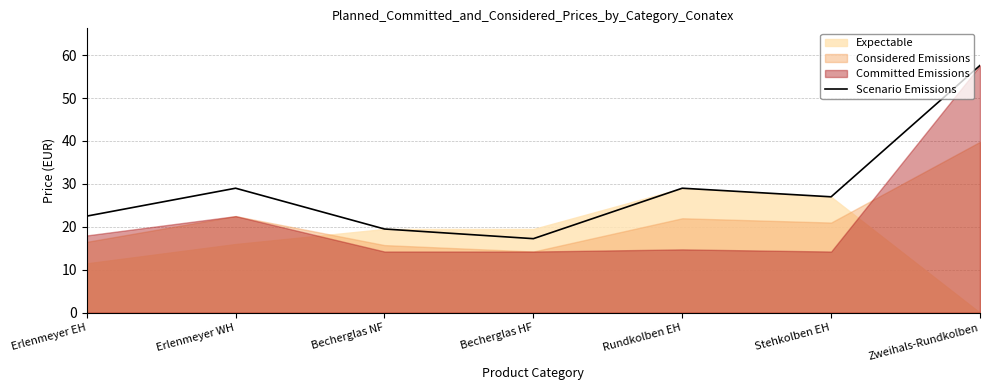

List the labels in order of value, smallest first.

Becherglas HF, Becherglas NF, Erlenmeyer EH, Stehkolben EH, Erlenmeyer WH, Rundkolben EH, Zweihals-Rundkolben